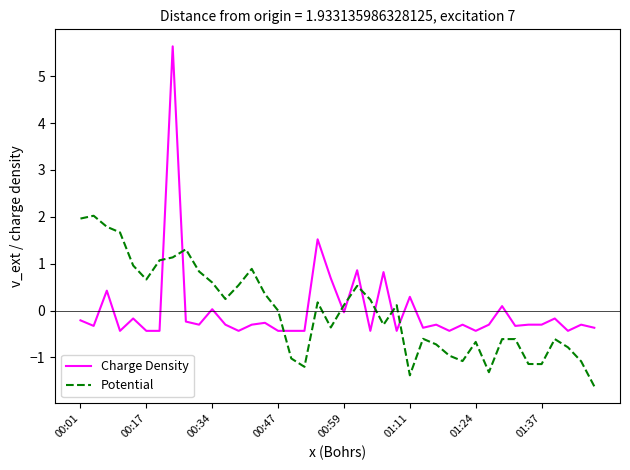

What is the greatest value displayed?

5.6